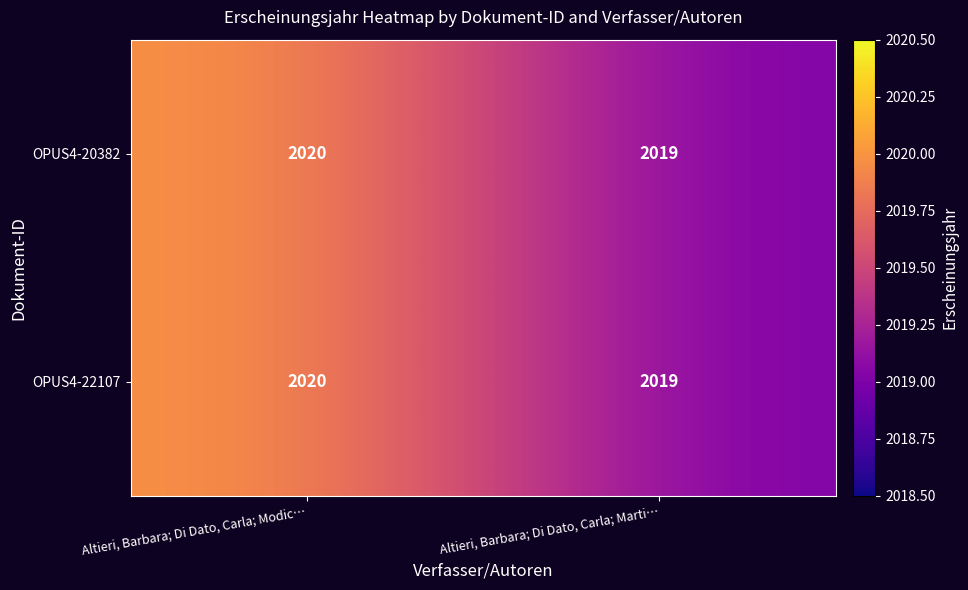

What is the sum of the OPUS4-22107 values at Altieri, Barbara; Di Dato, Carla; Modic… and Altieri, Barbara; Di Dato, Carla; Marti…?

4039